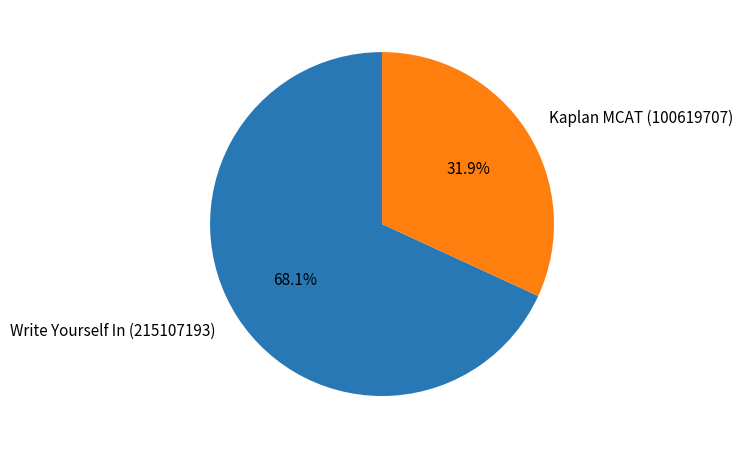

Which category has the smallest portion of the pie?

Kaplan MCAT (100619707)